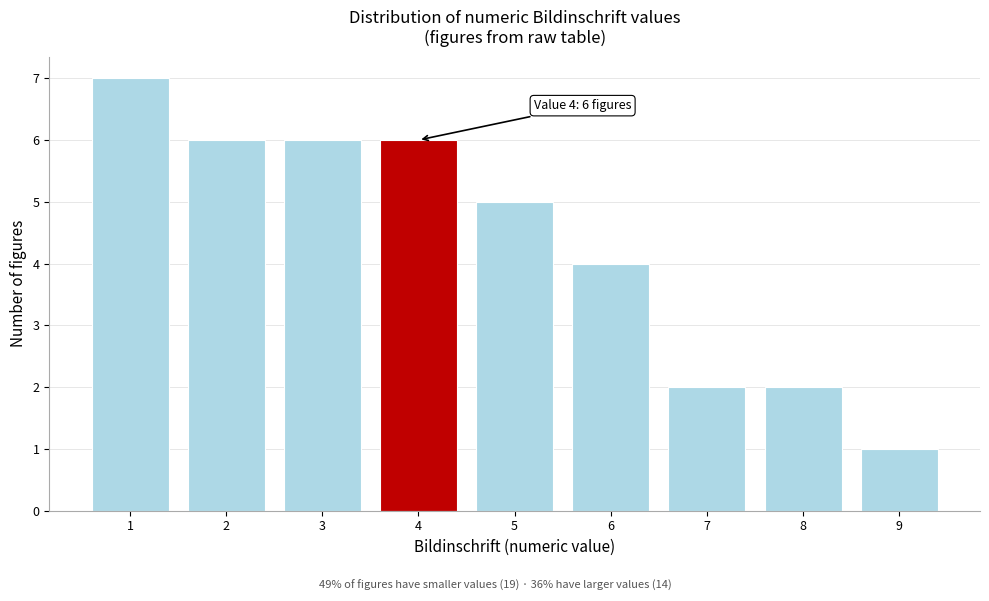

Reading left to right, list all the values displayed in this chart.

1=7	2=6	3=6	4=6	5=5	6=4	7=2	8=2	9=1